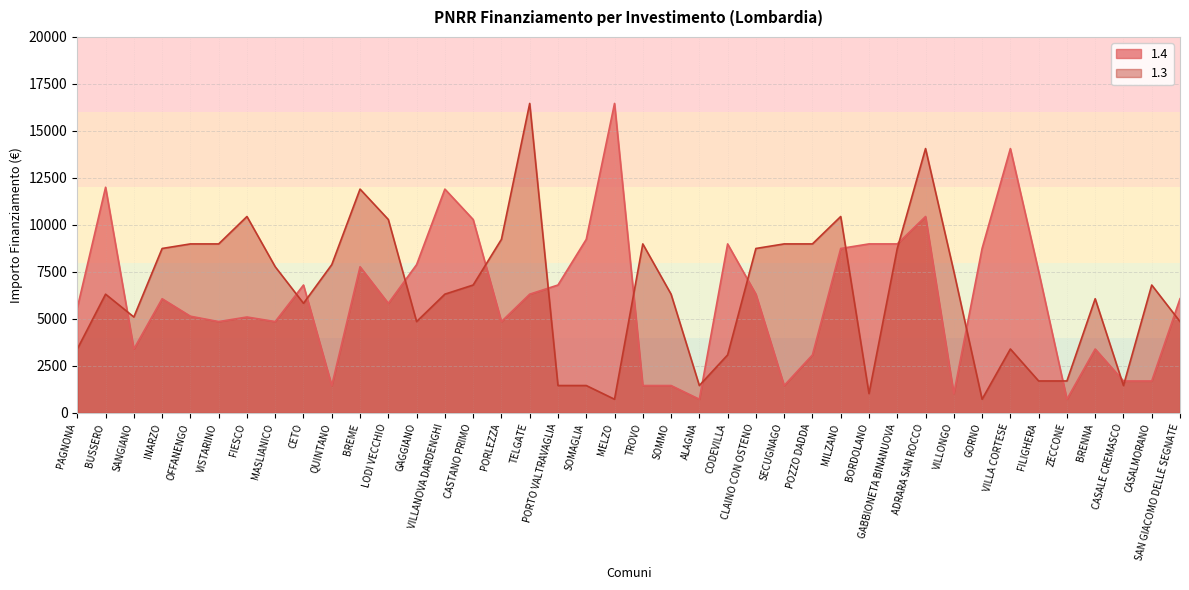

True or false: 1.3 has more than 0 points higher than both neighbors.

True